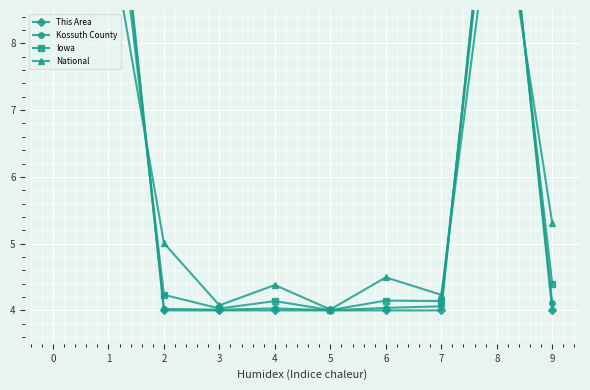

Between which two adjacent categories do This Area and Kossuth County first intersect?

1 and 2